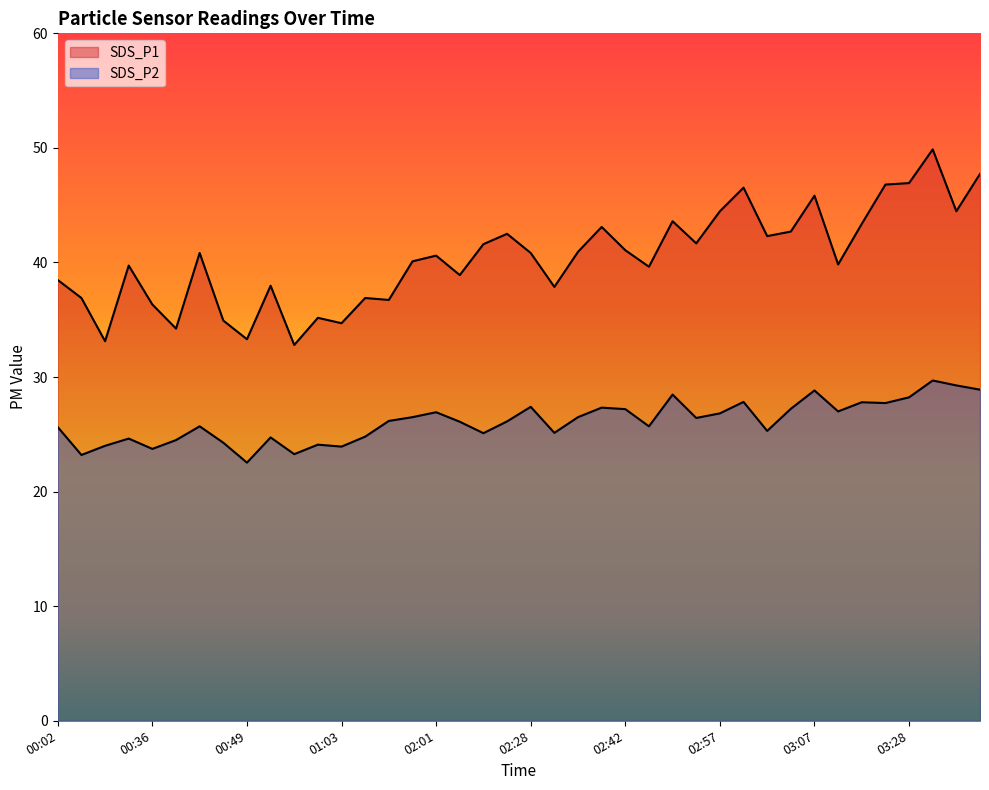

Rank the series at 00:39 from highest to lowest value.

SDS_P1, SDS_P2